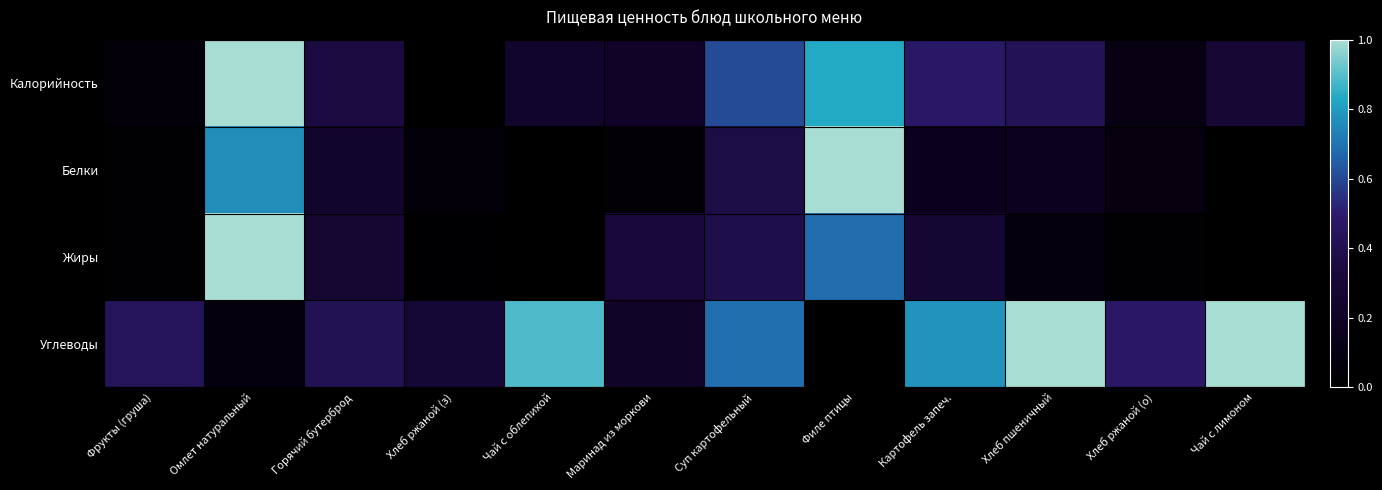

At Филе птицы, list the series in order from smallest to largest.

Углеводы, Жиры, Калорийность, Белки